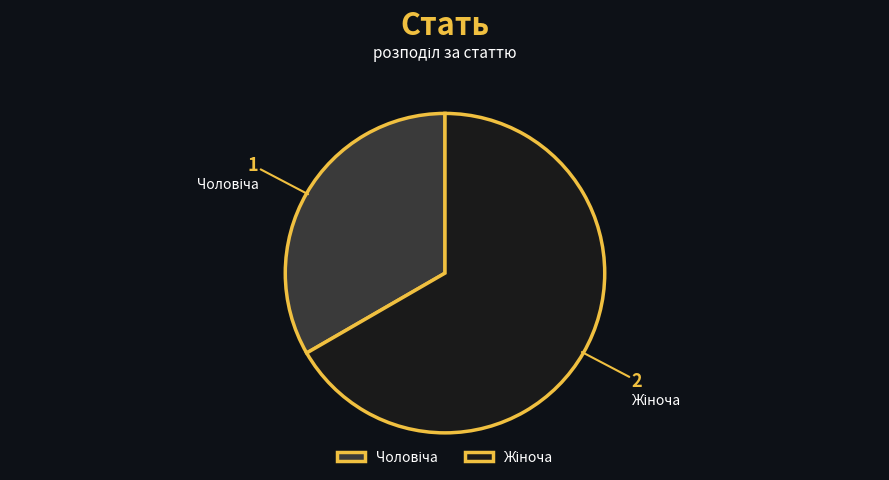

How many slices are in this pie chart?

2